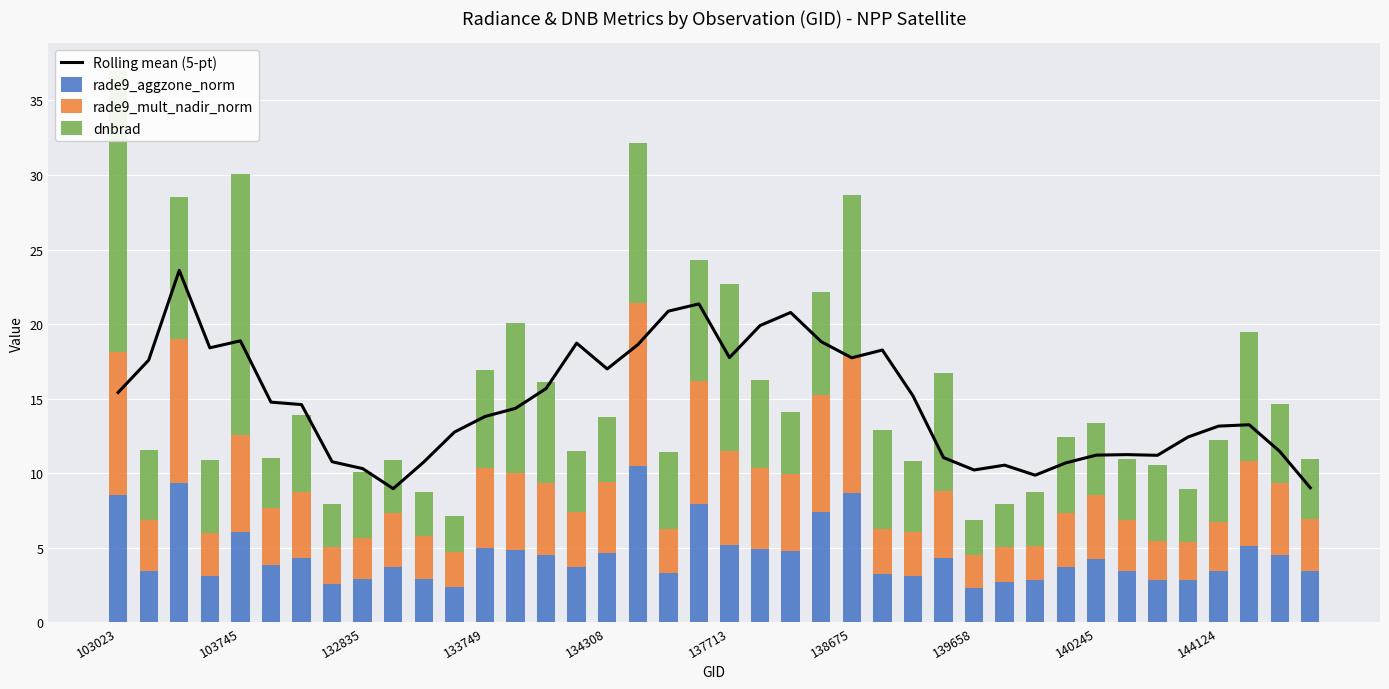

How many data points in rade9_mult_nadir_norm are above 3?

27